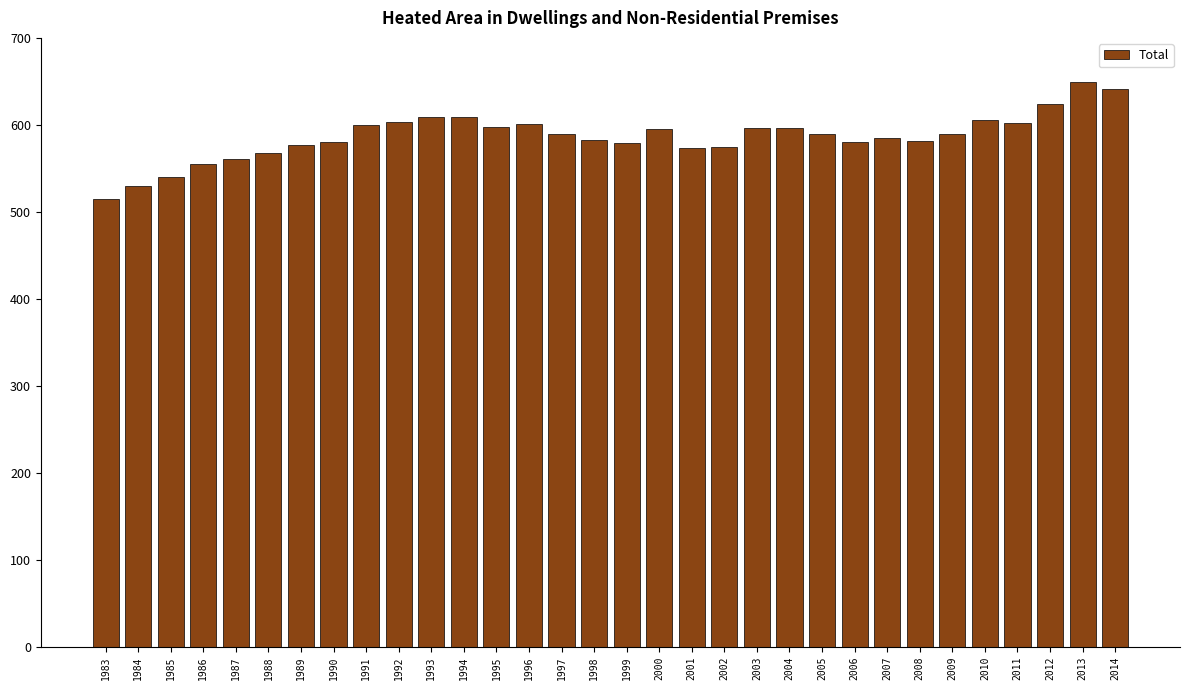

What is the approximate value at 1992?

603.8